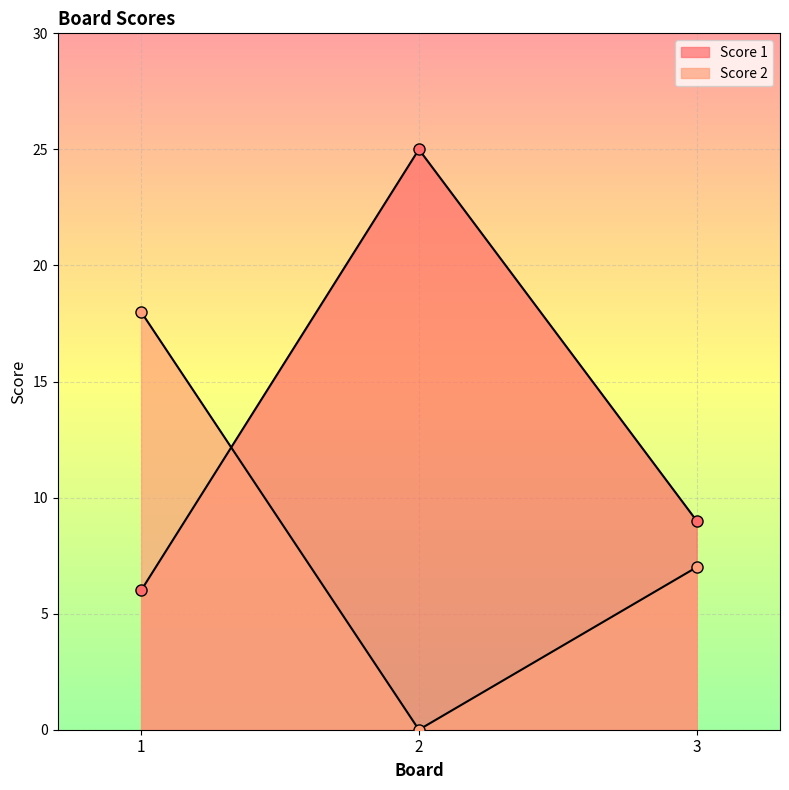

At which category is the sum across all series the highest?

2